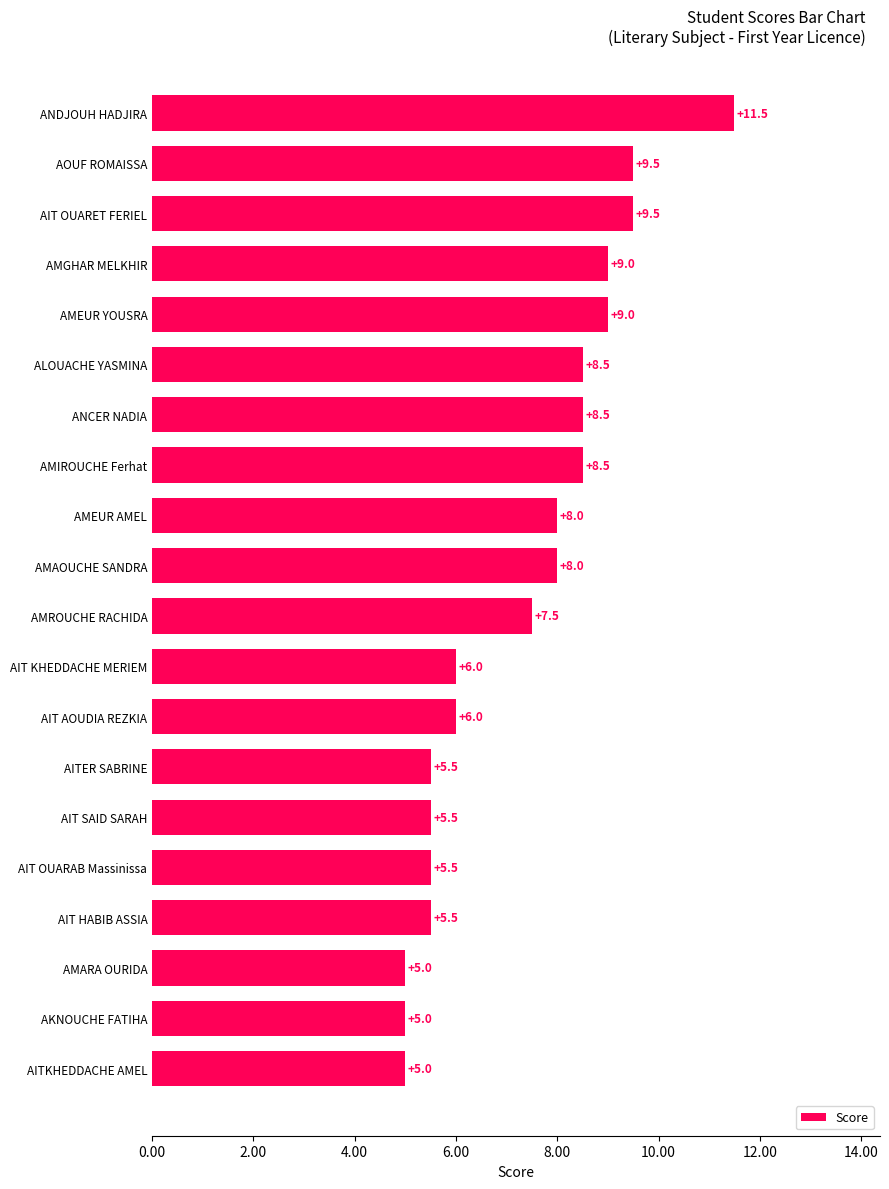

What is the sum of all values?

146.5